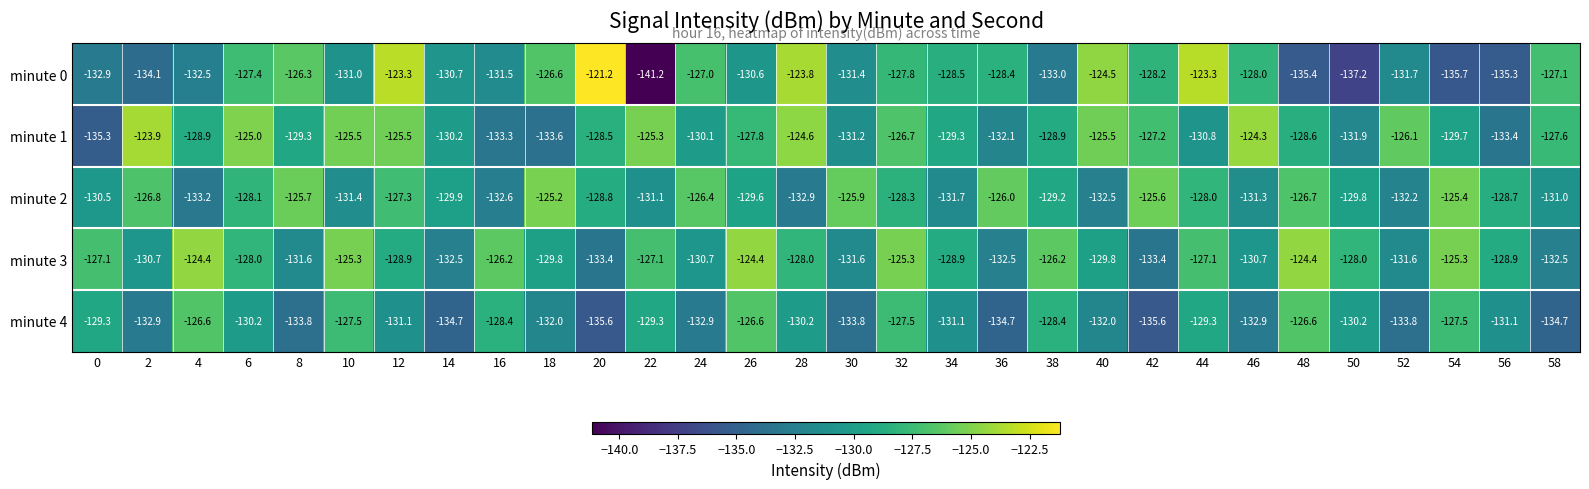

The minute 0 series shows -135.7 at 54. True or false?

True